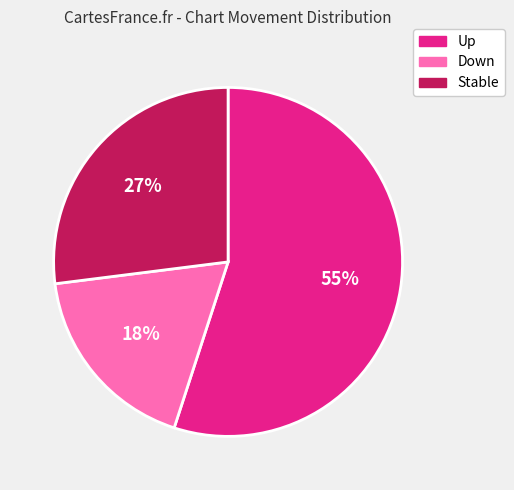

Which slice is the largest?

Up